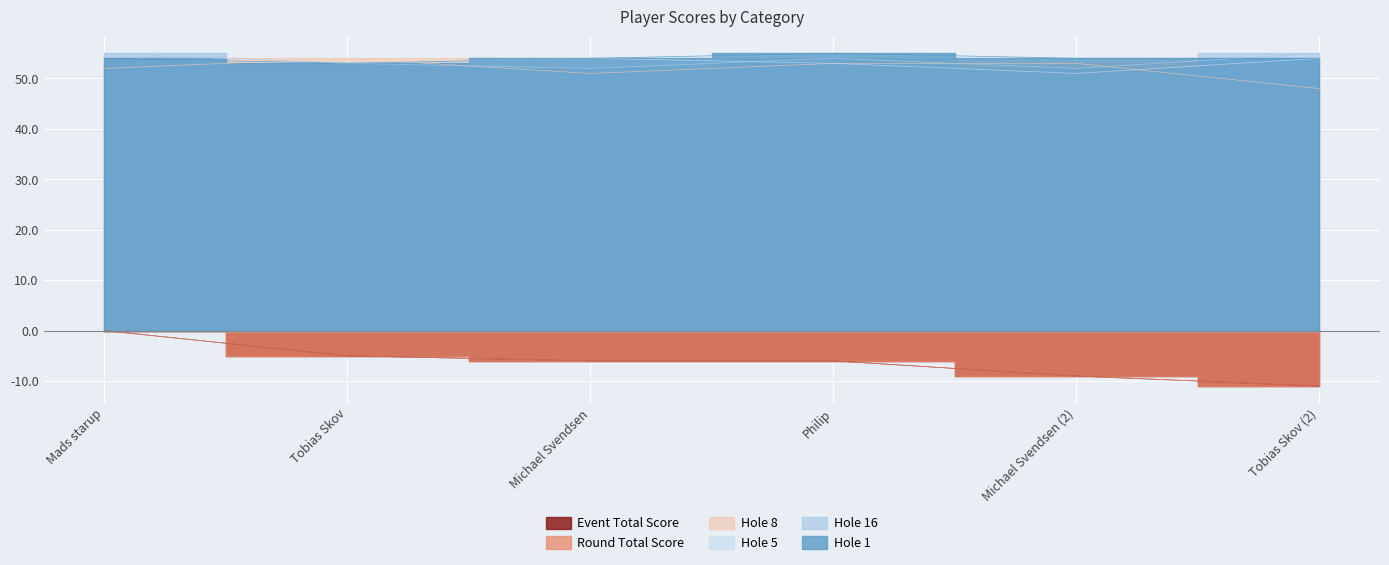

True or false: hole_1 and hole_5 cross at least once.

False